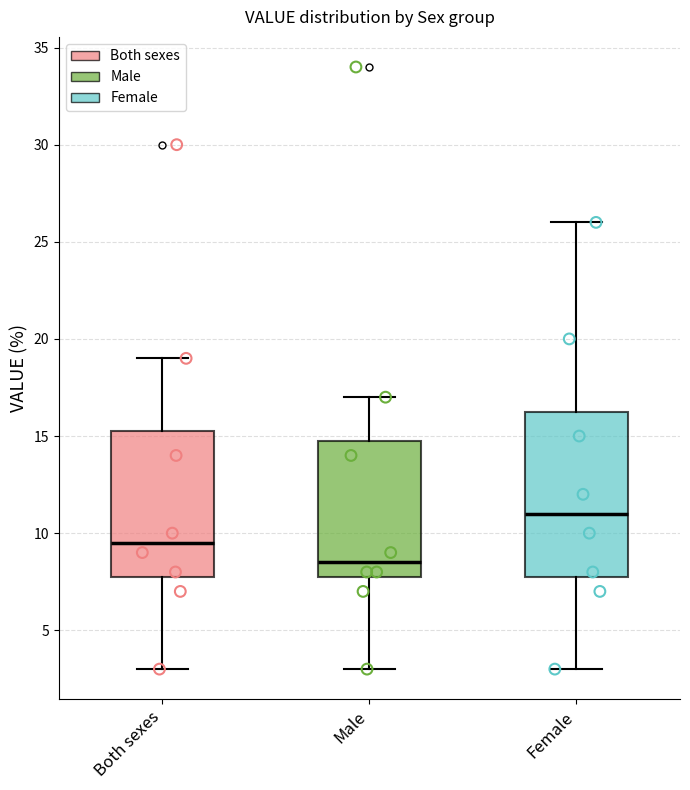

Which box is the tallest, from its lower edge to its upper edge?

Female